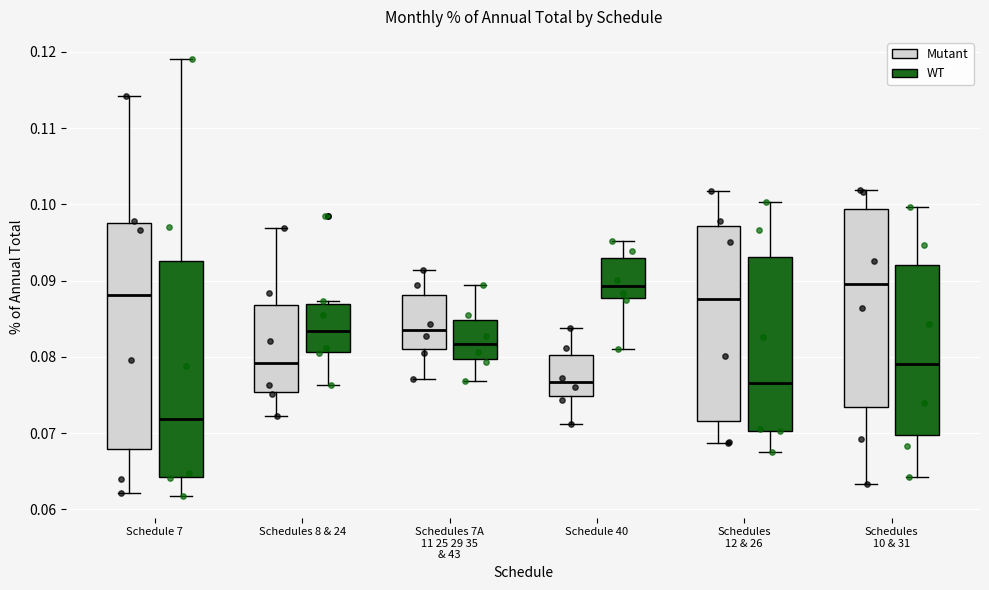

Where is the upper edge of the box for Schedule 40 (WT) on the y-axis? The values are not printed on the chart, so give them approximately, as read against the axis.

0.093